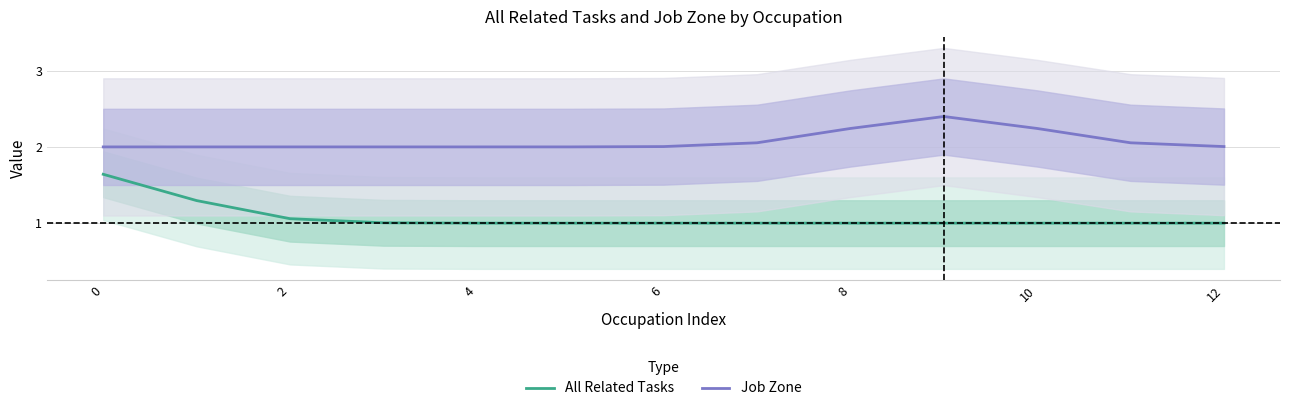

The Job Zone series shows 3.0 at 10. True or false?

False